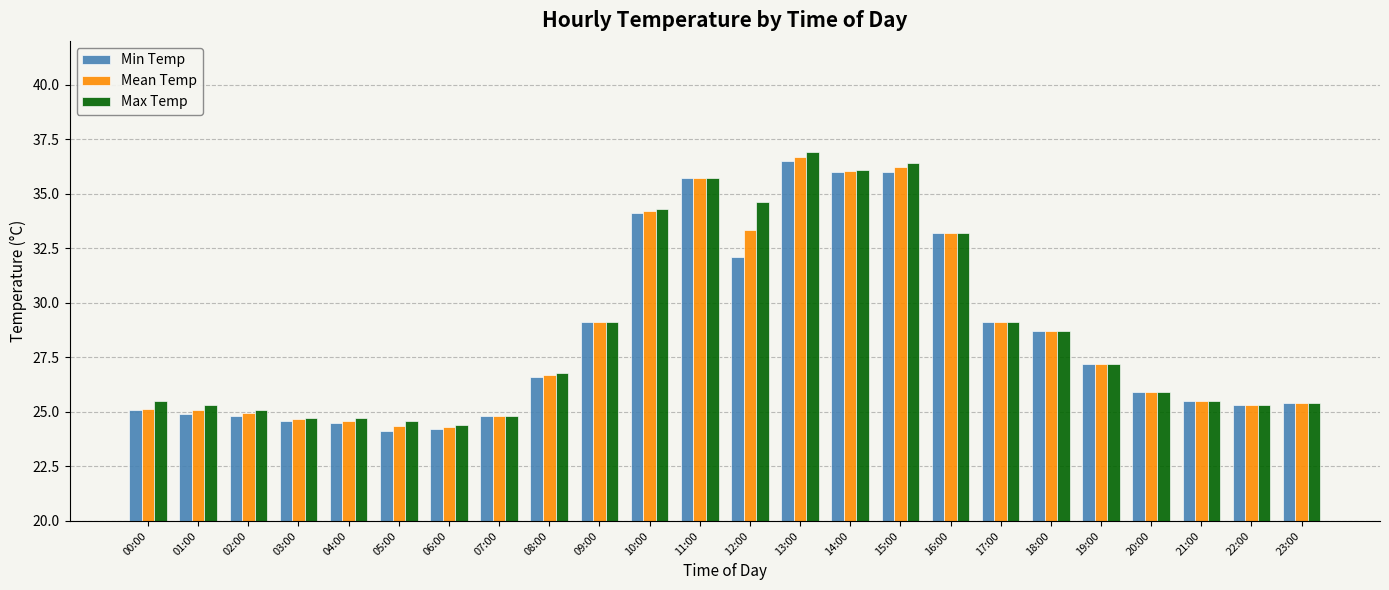

How many data points in Min Temp are above 26?

12